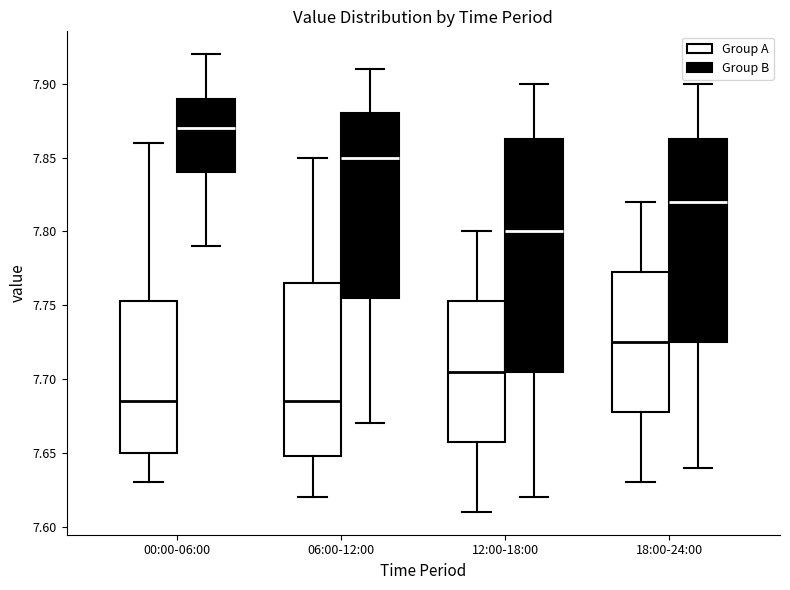

Reading left to right, read every box against the y-axis: the position of its median line, the range the box covers, and the ends of its whiskers. The values are not printed on the chart, so give them approximately, as read against the axis.

00:00-06:00 (Group A): median 7.685, box 7.650 to 7.755, whiskers 7.630 to 7.860
00:00-06:00 (Group B): median 7.870, box 7.840 to 7.890, whiskers 7.790 to 7.920
06:00-12:00 (Group A): median 7.685, box 7.650 to 7.765, whiskers 7.620 to 7.850
06:00-12:00 (Group B): median 7.850, box 7.755 to 7.880, whiskers 7.670 to 7.910
12:00-18:00 (Group A): median 7.705, box 7.660 to 7.755, whiskers 7.610 to 7.800
12:00-18:00 (Group B): median 7.800, box 7.705 to 7.865, whiskers 7.620 to 7.900
18:00-24:00 (Group A): median 7.725, box 7.680 to 7.775, whiskers 7.630 to 7.820
18:00-24:00 (Group B): median 7.820, box 7.725 to 7.865, whiskers 7.640 to 7.900